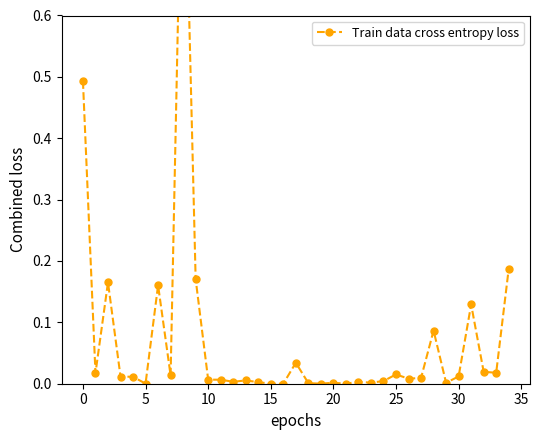

How many series are shown in this chart?

1